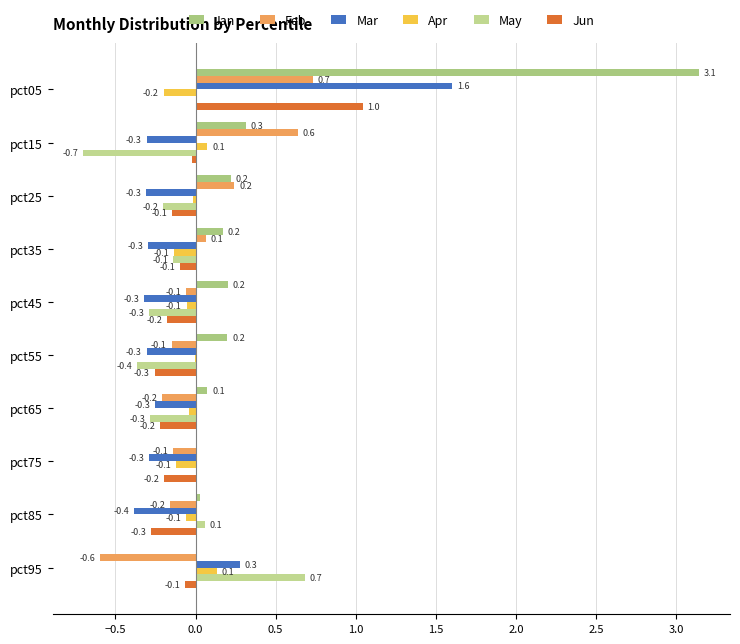

What is the value of the Jan bar at the 1st from the left?

3.1